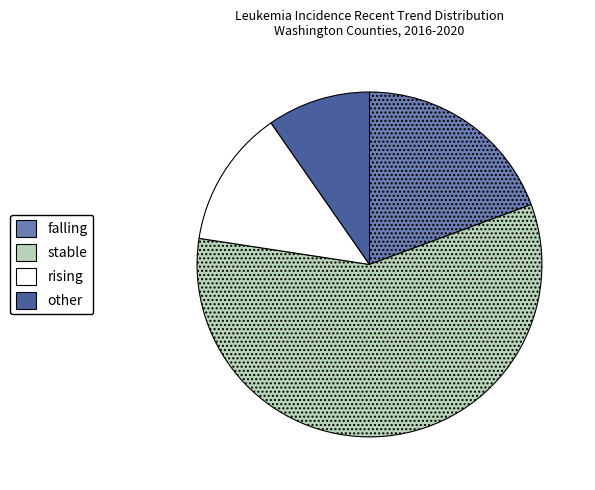

Is it true that other is 16% of the pie?

False